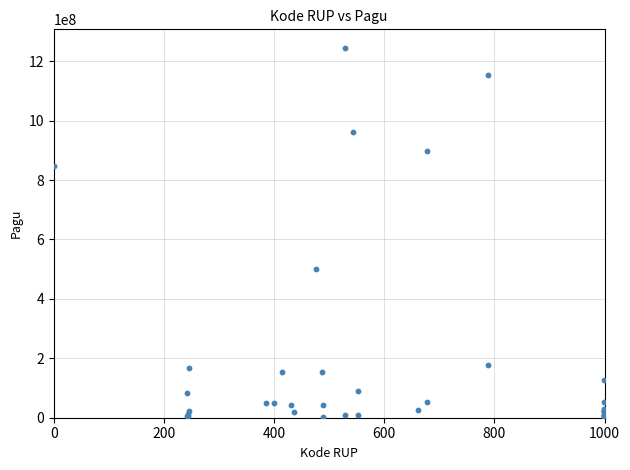

What Y value in the scatter plot is closest to 622840000?

499932000